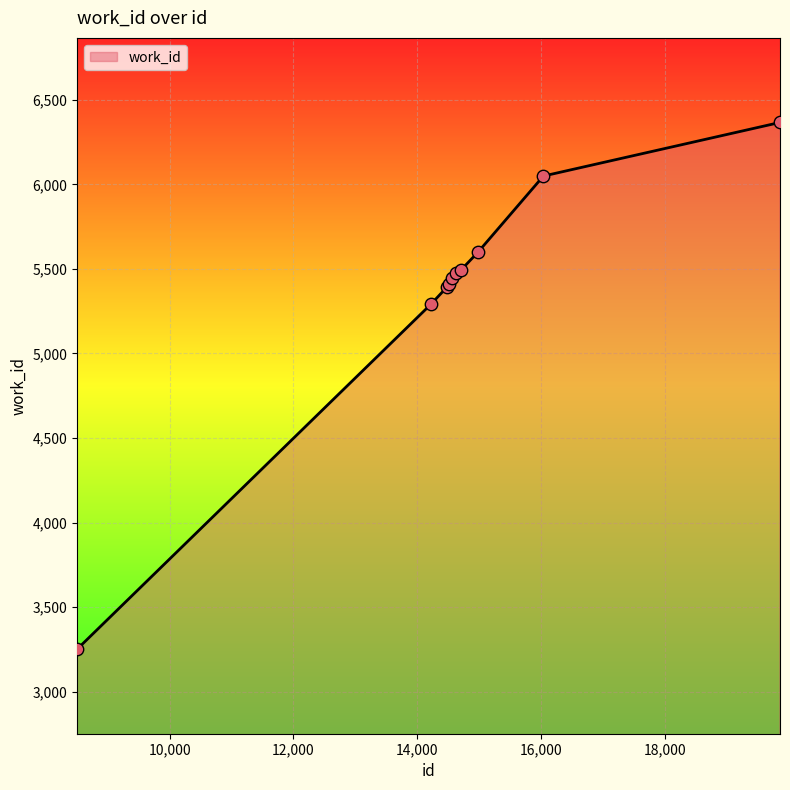

What is the difference between the maximum and minimum values?

3115